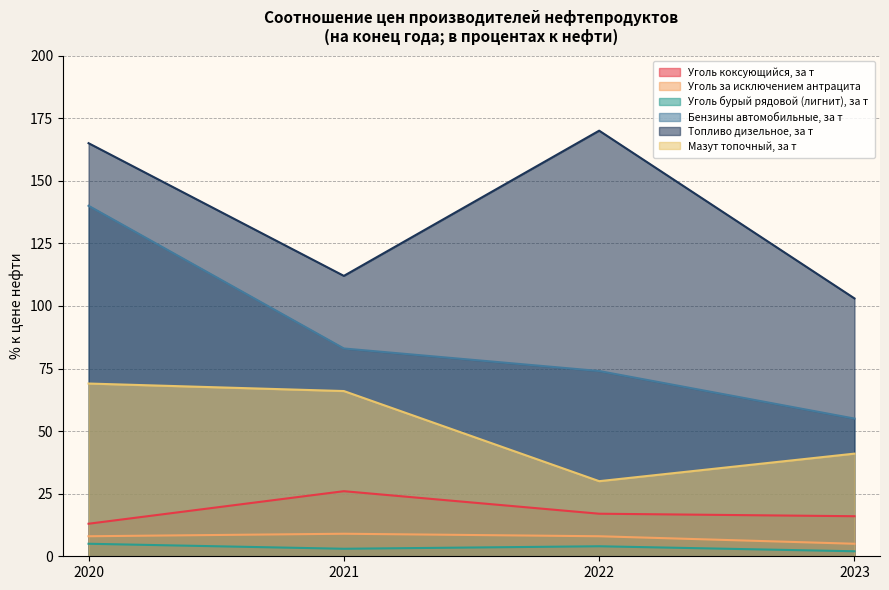

At which category is the sum across all series the highest?

2020